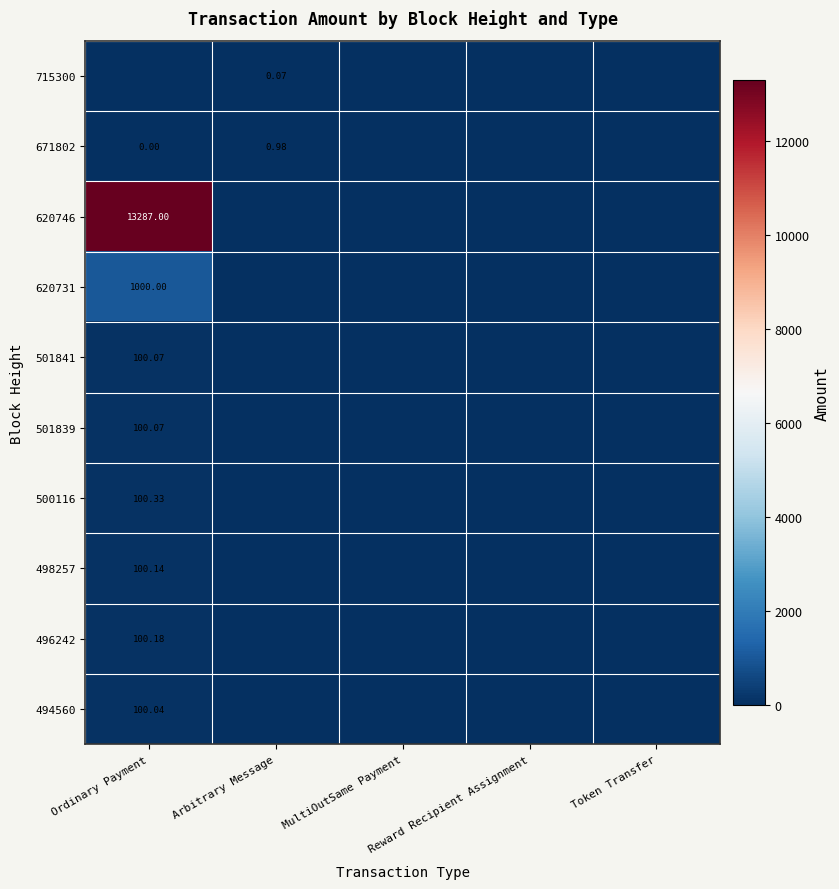

Is the value of 620746 at Ordinary Payment greater than the value of 620731 at Ordinary Payment?

Yes